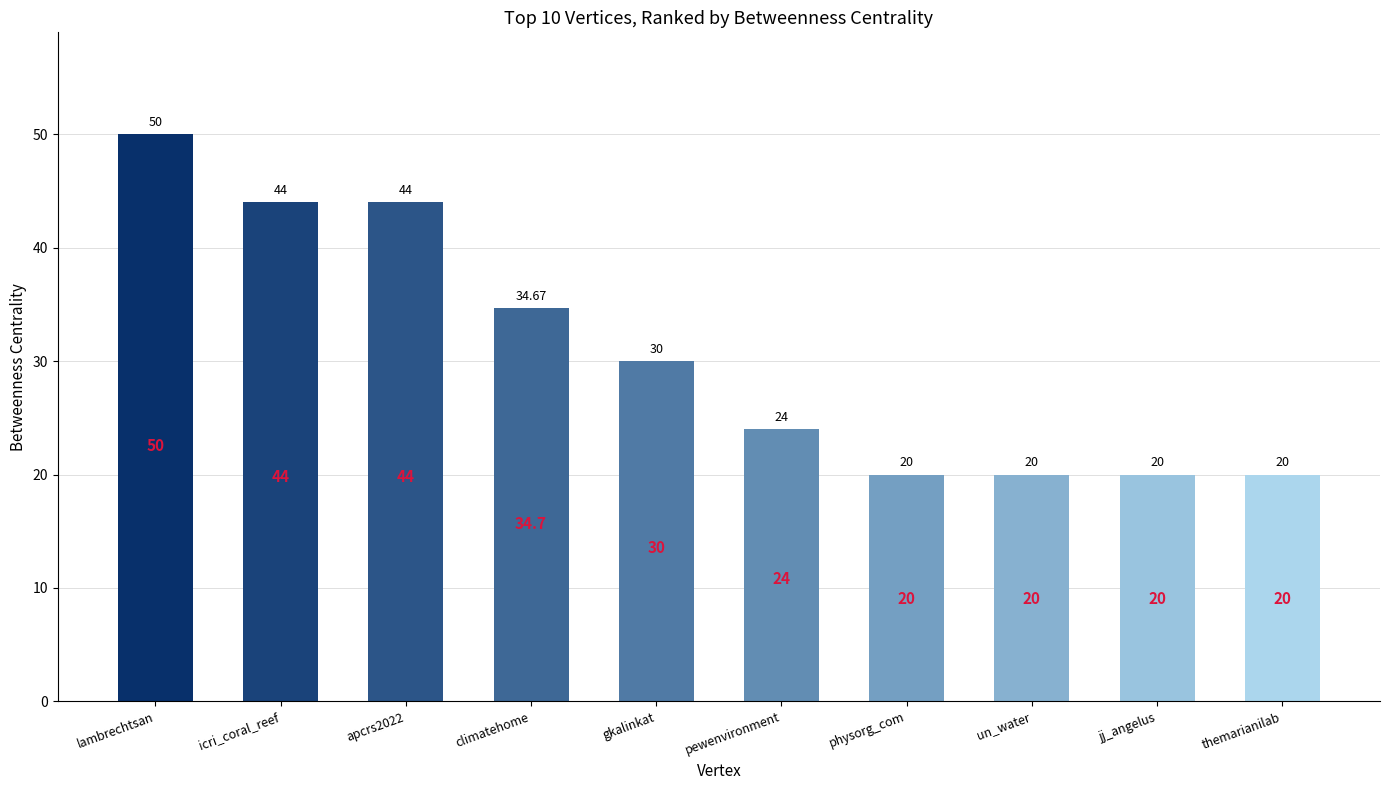

What is the difference between the maximum and second lowest values?

30.0